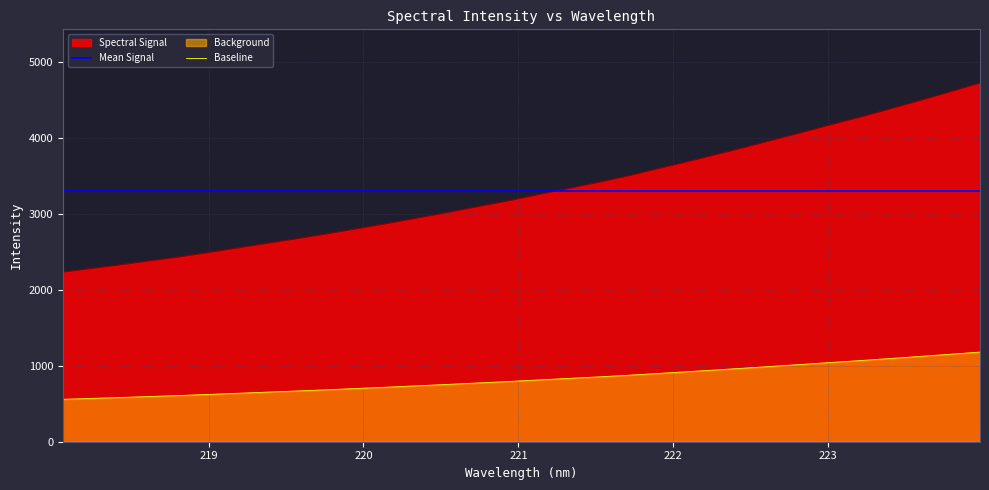

What is the label of the 30th point from the right?

218.442